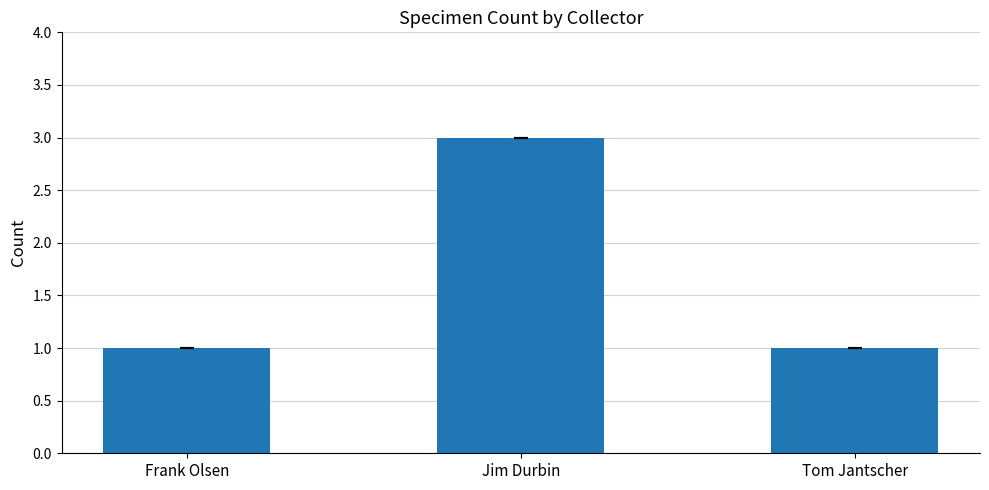

Count the number of data series in this chart.

1